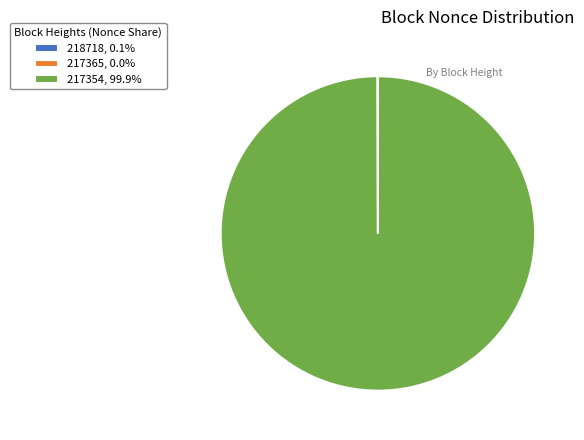

Does any single category account for the majority?

Yes